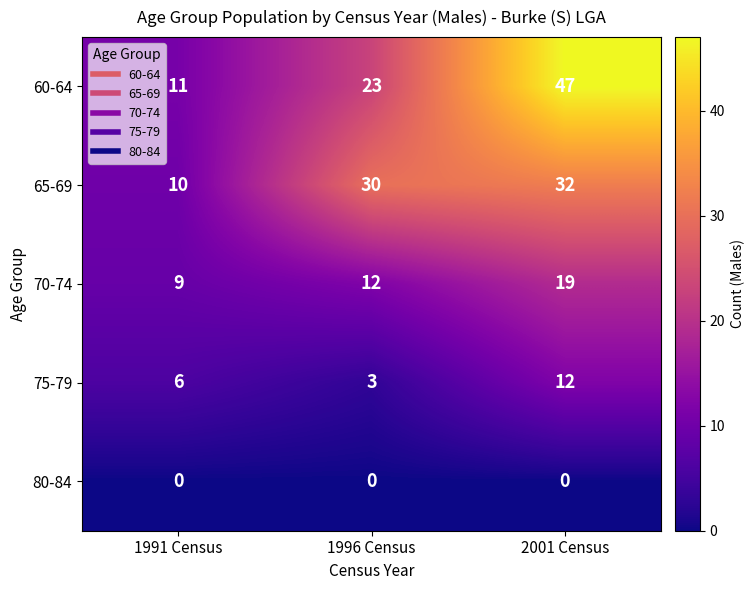

Reading left to right, list all the values displayed in this chart.

60-64: 1991 Census=11	1996 Census=23	2001 Census=47
65-69: 1991 Census=10	1996 Census=30	2001 Census=32
70-74: 1991 Census=9	1996 Census=12	2001 Census=19
75-79: 1991 Census=6	1996 Census=3	2001 Census=12
80-84: 1991 Census=0	1996 Census=0	2001 Census=0